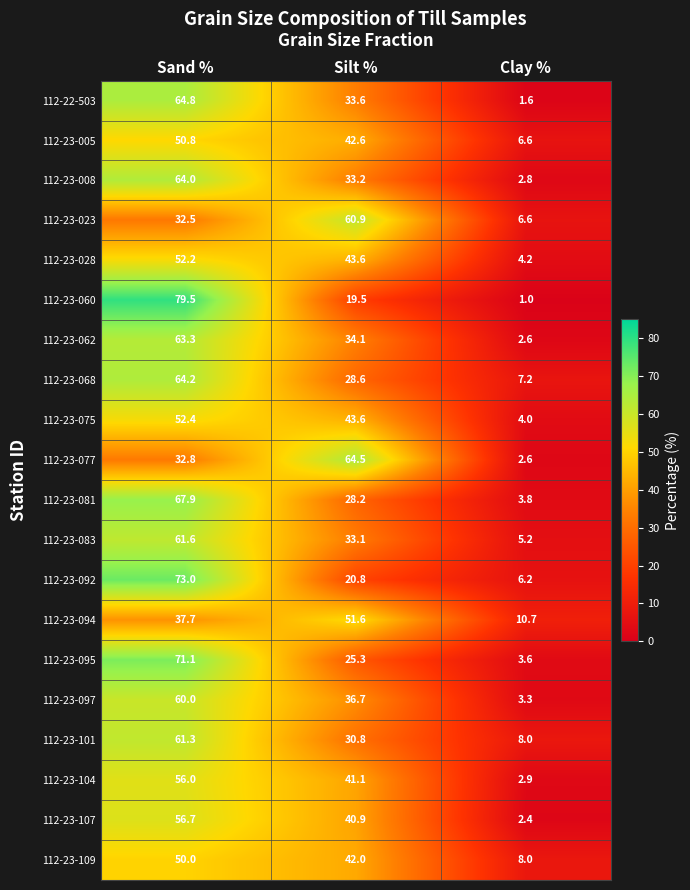

List the series in order of their peak value, lowest first.

112-23-109, 112-23-005, 112-23-094, 112-23-028, 112-23-075, 112-23-104, 112-23-107, 112-23-097, 112-23-023, 112-23-101, 112-23-083, 112-23-062, 112-23-008, 112-23-068, 112-23-077, 112-22-503, 112-23-081, 112-23-095, 112-23-092, 112-23-060